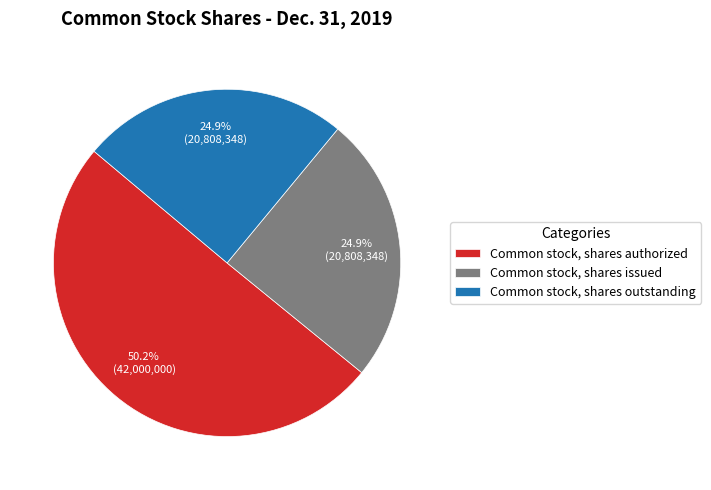

Which has a higher value, Common stock, shares outstanding or Common stock, shares authorized?

Common stock, shares authorized